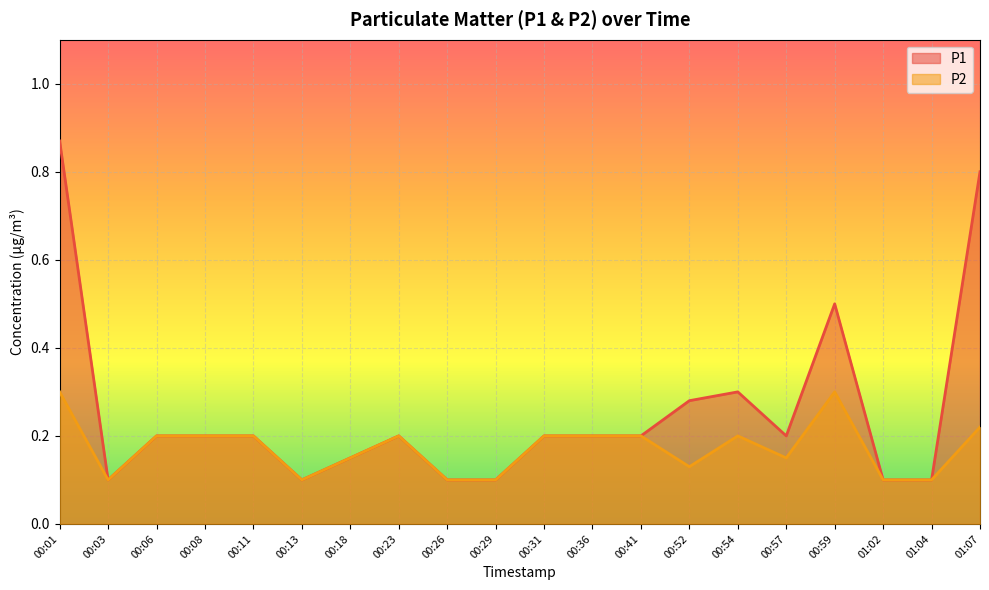

What is the difference between the P2 values at 00:01 and 00:18?

0.1